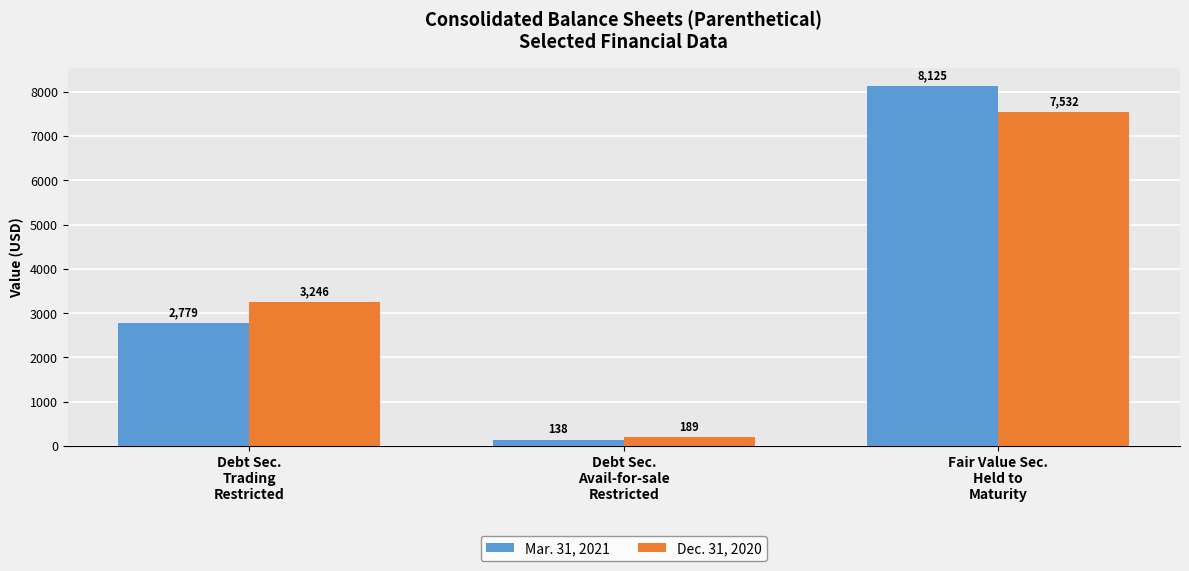

What is the difference between the highest and lowest values at Fair Value Sec.
Held to
Maturity?

593